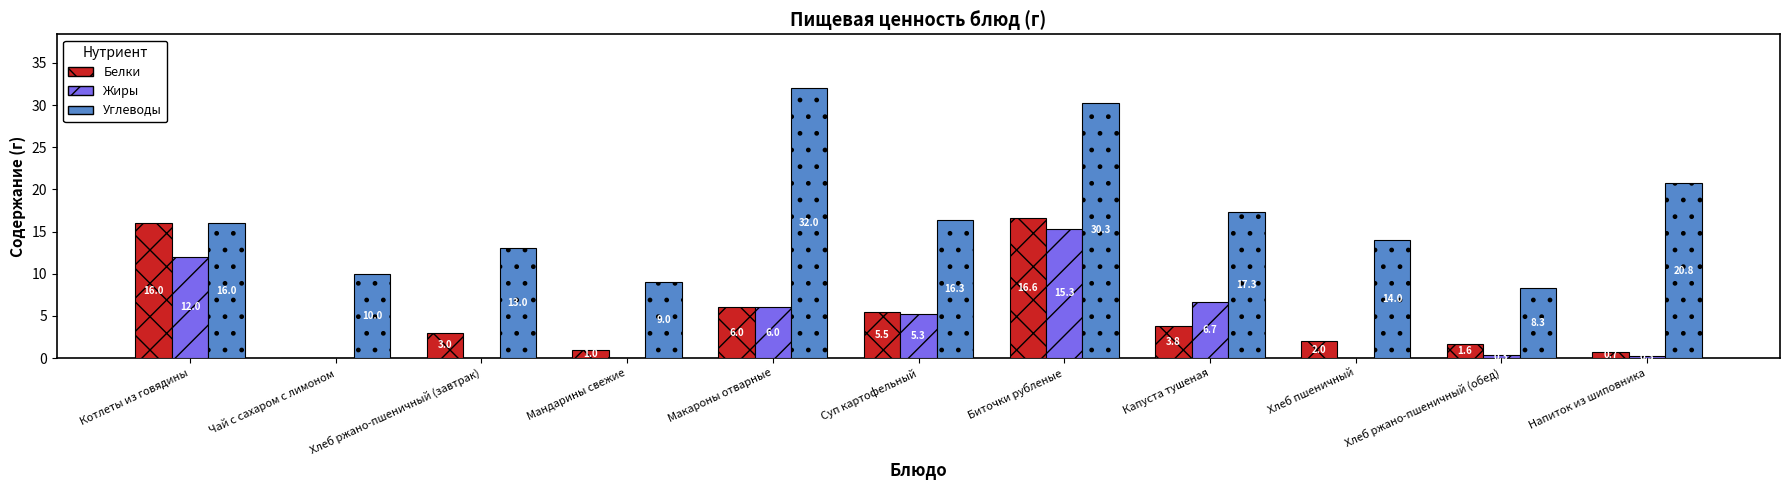

Which series changed the most between Хлеб ржано-пшеничный (завтрак) and Капуста тушеная?

Жиры